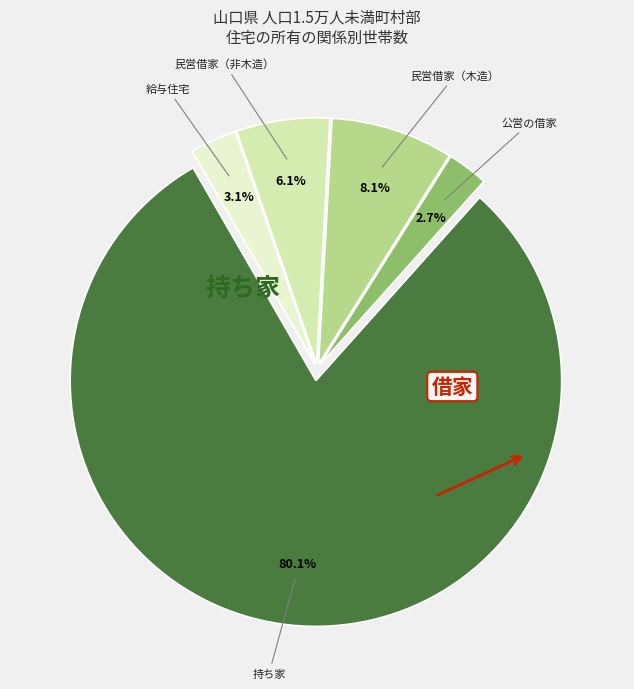

The 持ち家 slice represents 80% of the pie. True or false?

True